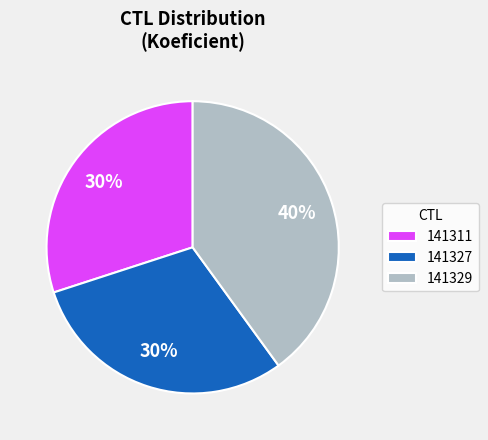

What is the largest slice in the pie chart?

141329